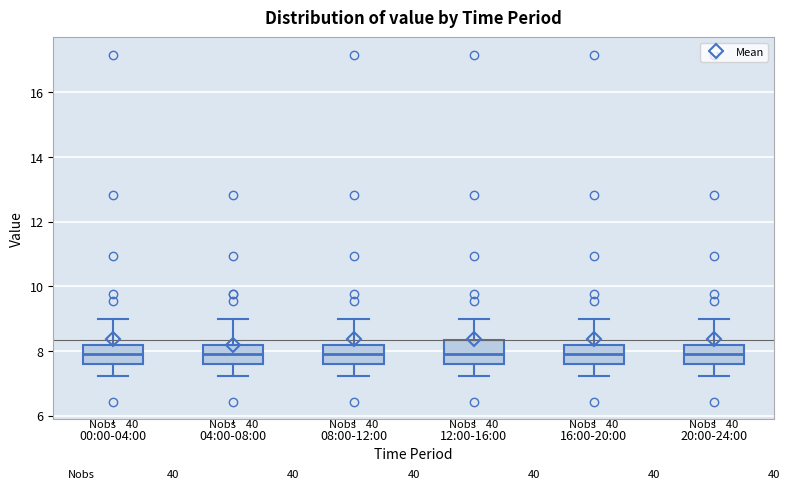

Reading left to right, transcribe this box plot: for each box, give where its median line is, the range the box spans, and where its two whiskers end, as read against the y-axis. The values are not printed on the chart, so give them approximately, as read against the axis.

00:00-04:00: median 8.0, box 7.6 to 8.2, whiskers 7.2 to 9.0
04:00-08:00: median 8.0, box 7.6 to 8.2, whiskers 7.2 to 9.0
08:00-12:00: median 8.0, box 7.6 to 8.2, whiskers 7.2 to 9.0
12:00-16:00: median 8.0, box 7.6 to 8.4, whiskers 7.2 to 9.0
16:00-20:00: median 8.0, box 7.6 to 8.2, whiskers 7.2 to 9.0
20:00-24:00: median 8.0, box 7.6 to 8.2, whiskers 7.2 to 9.0